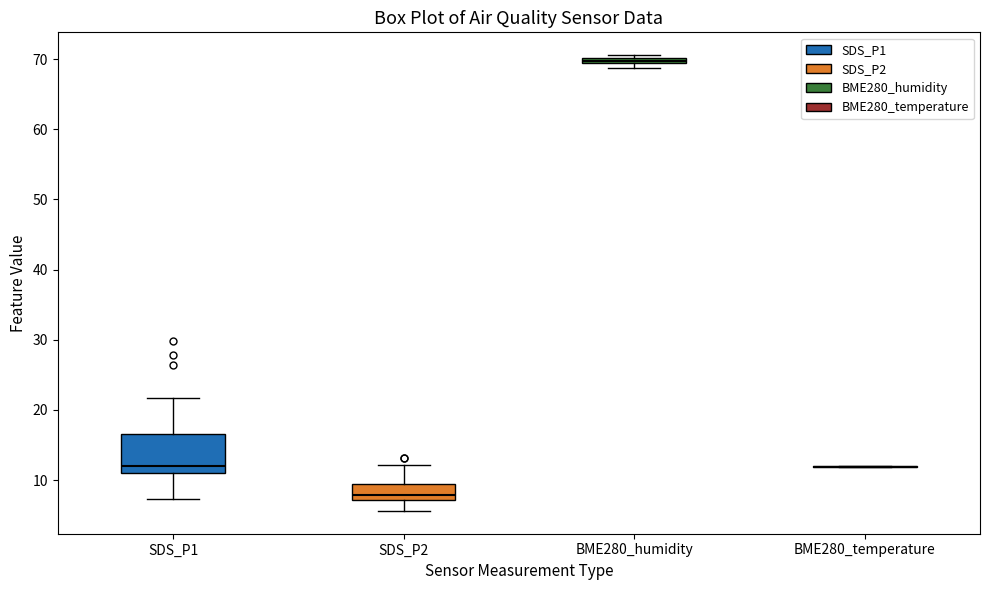

Where does the upper whisker of the box for SDS_P2 end on the y-axis? The values are not printed on the chart, so give them approximately, as read against the axis.

12